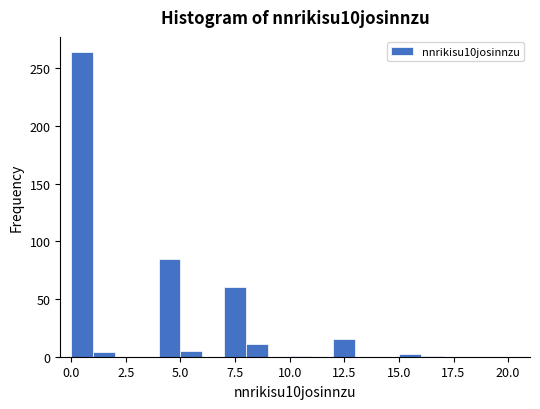

Read against the x-axis, roughly where is the centre of the tallest bar?

0.5